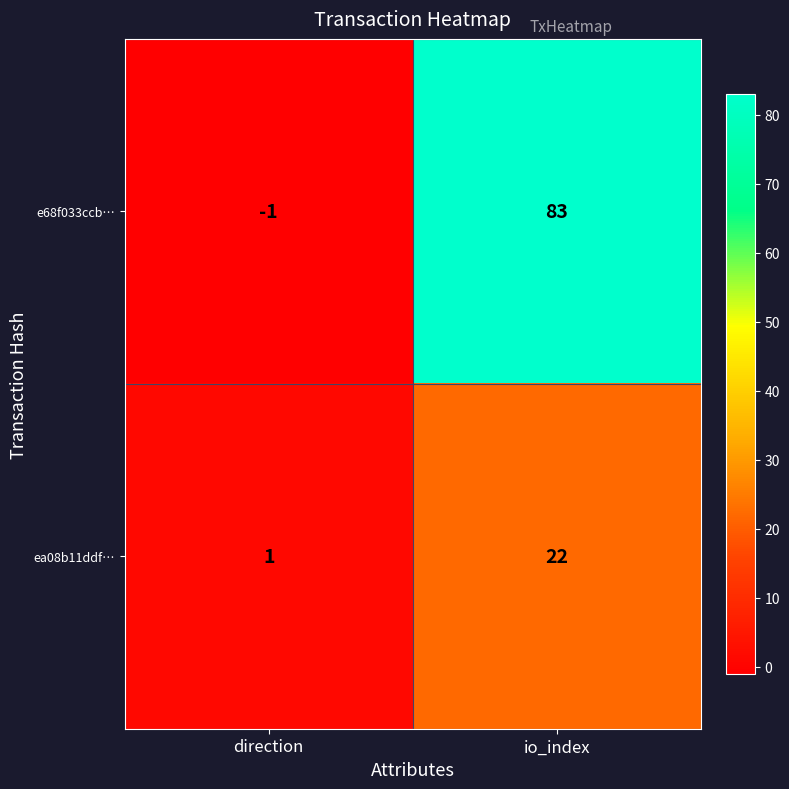

Reading left to right, transcribe all the data shown in this chart.

e68f033ccb…: direction=-1	io_index=83
ea08b11ddf…: direction=1	io_index=22